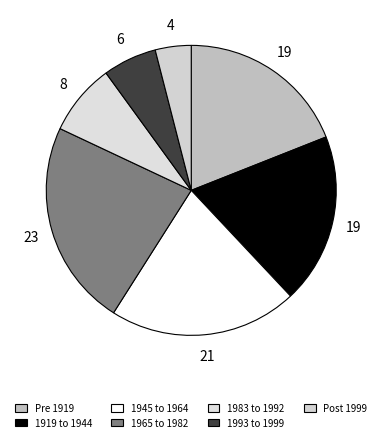

How many segments does this pie chart have?

7